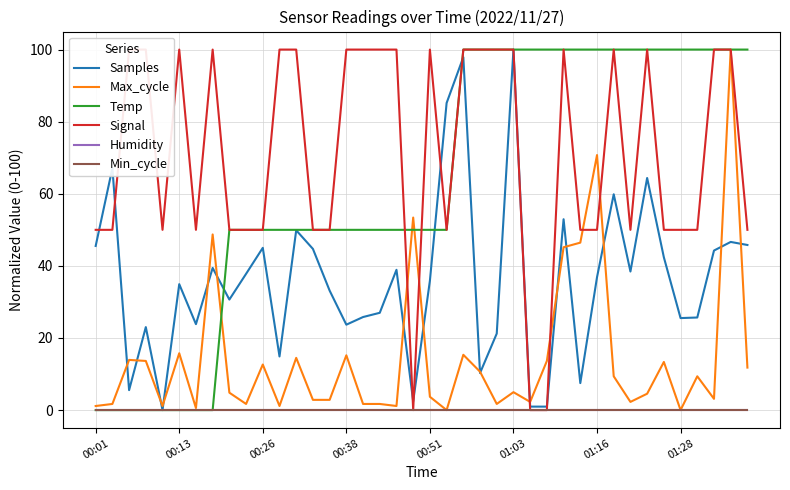

At which category does the chart reach its minimum across all series?

00:51